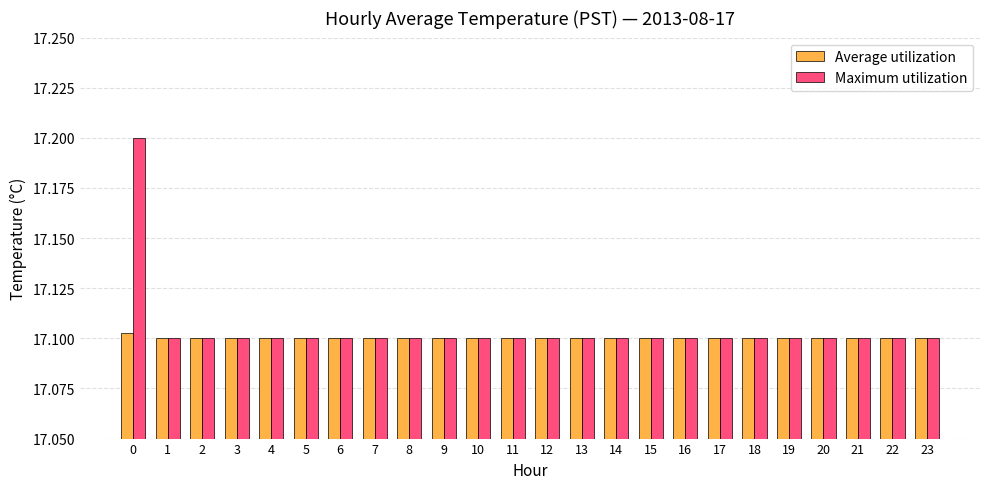

How many Average utilization values are between 17 and 18?

24